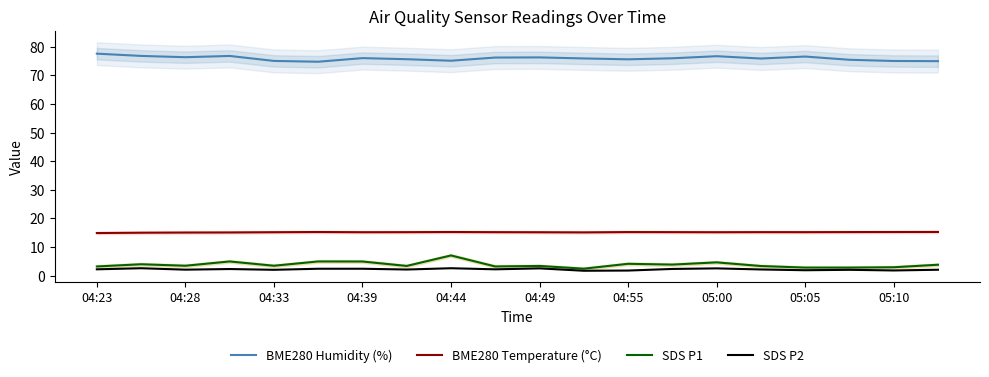

True or false: SDS P2 has a value of 2.1 at 04:28.

True